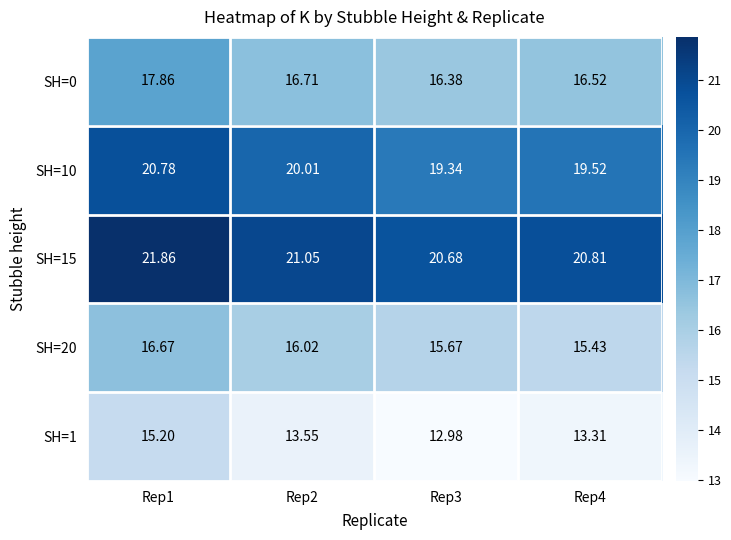

How many distinct data groups are displayed?

5